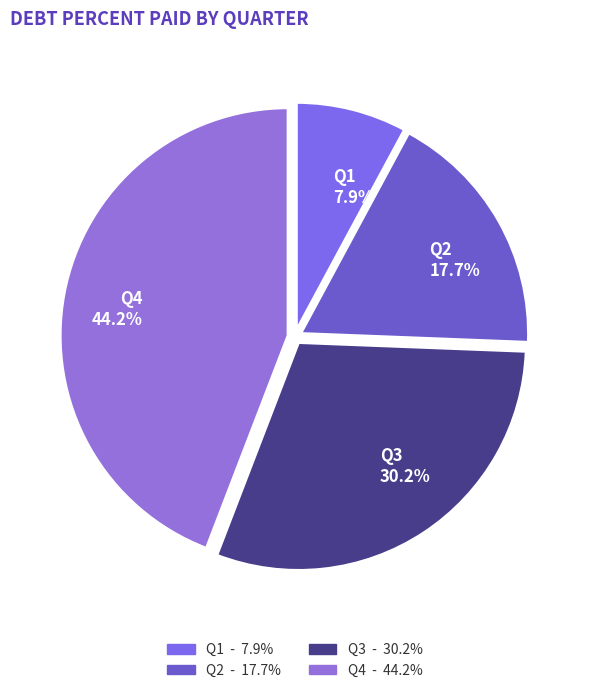

What is the largest slice in the pie chart?

Q4